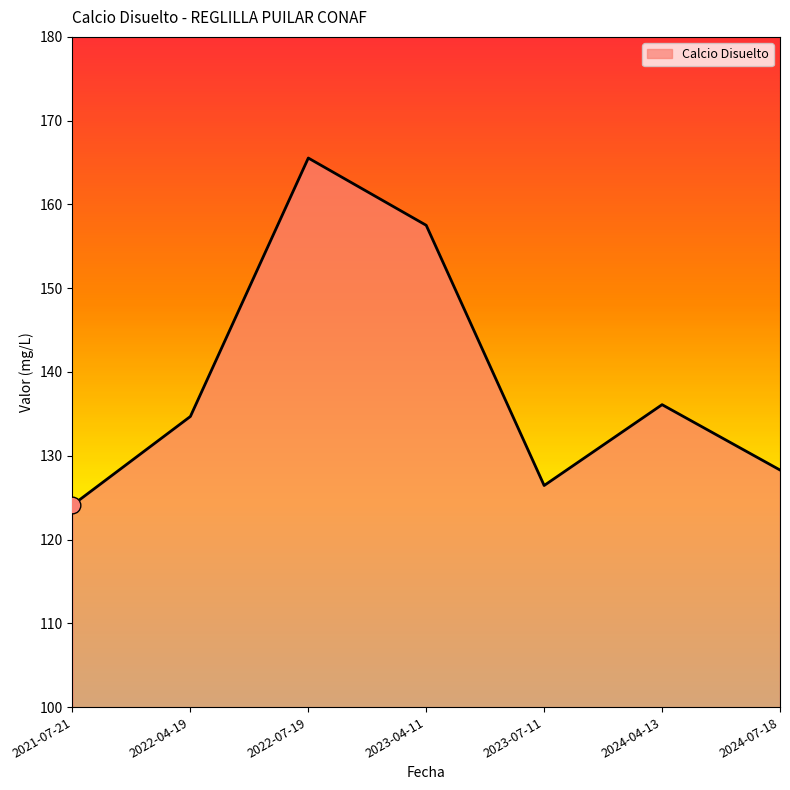

What position from the right is 2022-07-19?

5